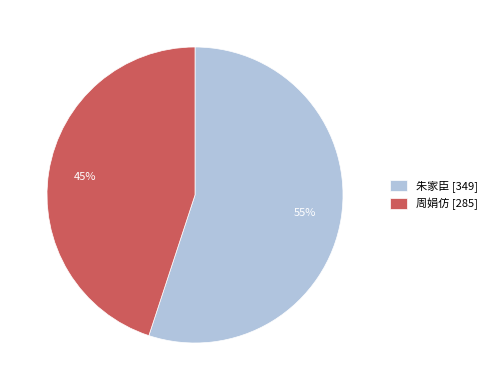

Combined, do 朱家臣 [349] and 周娟仿 [285] account for over 50%?

Yes